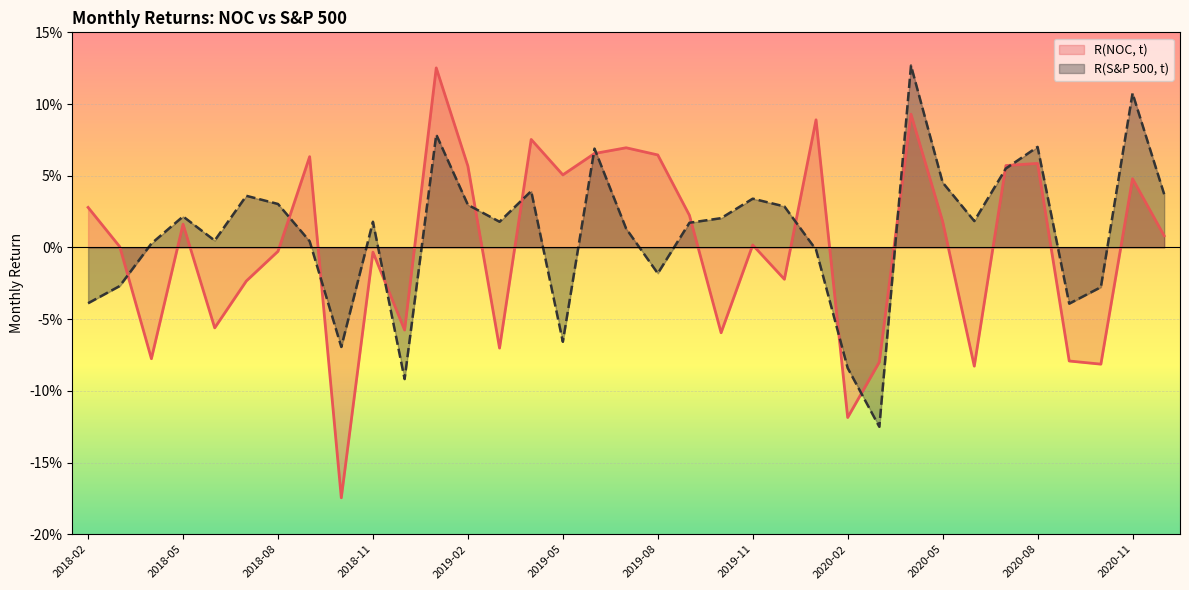

What is the smallest value displayed?

-0.2